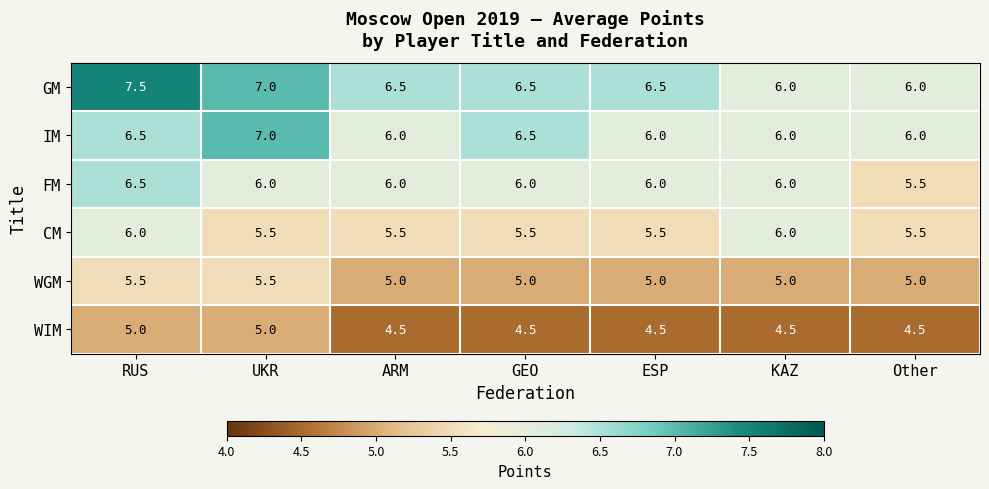

What is the average value of the GM series?

6.6